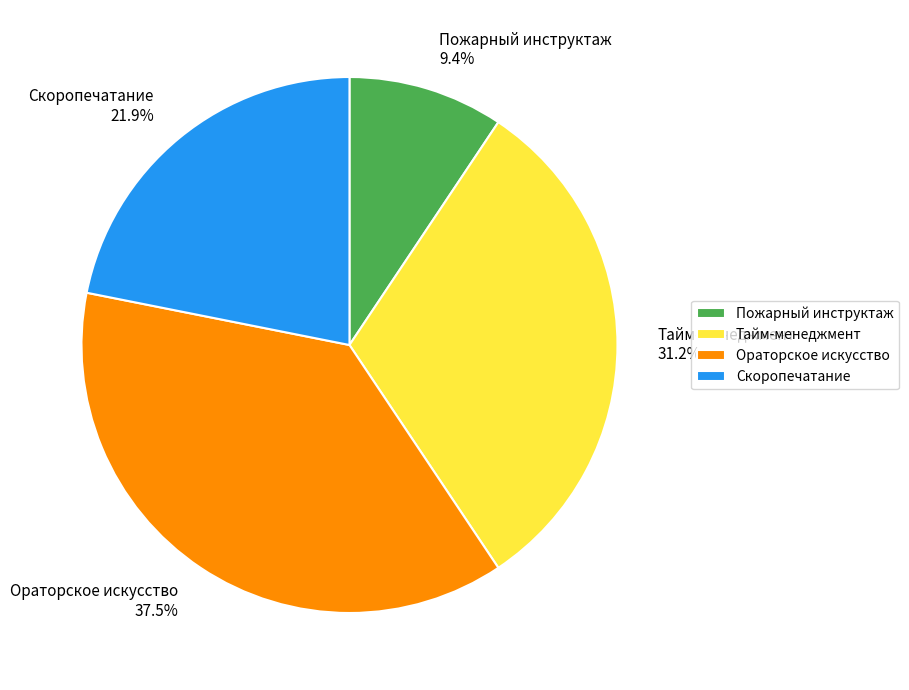

What percentage is NOT represented by Тайм-менеджмент?

68.8%